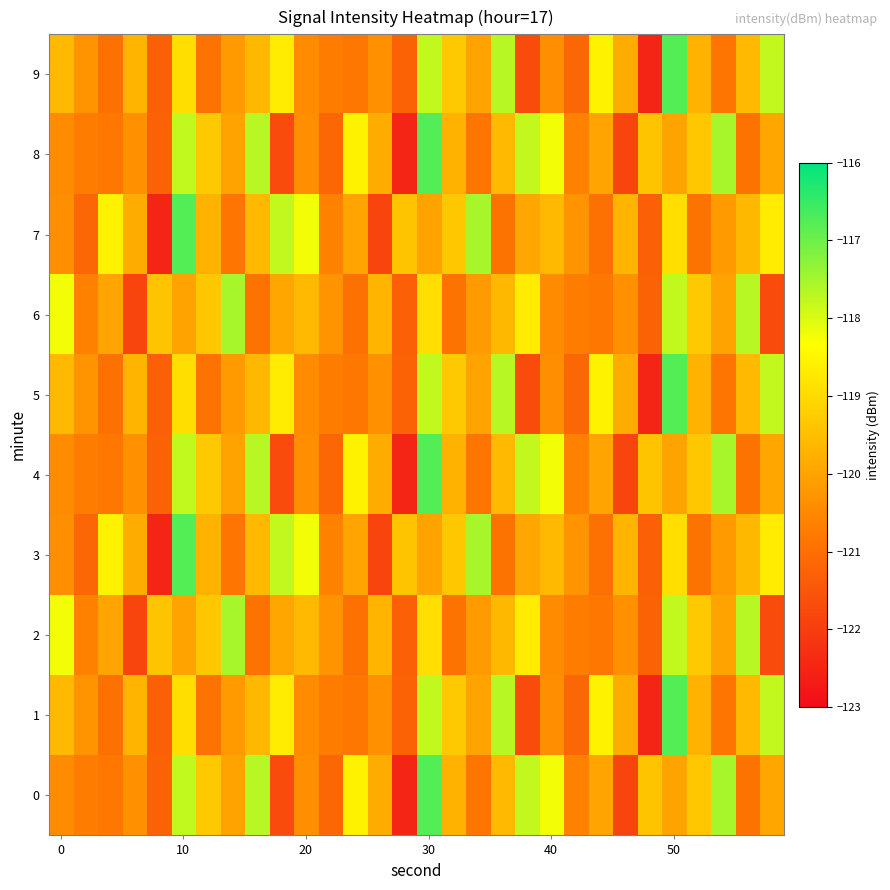

At how many categories does at least one series exceed -117?

3